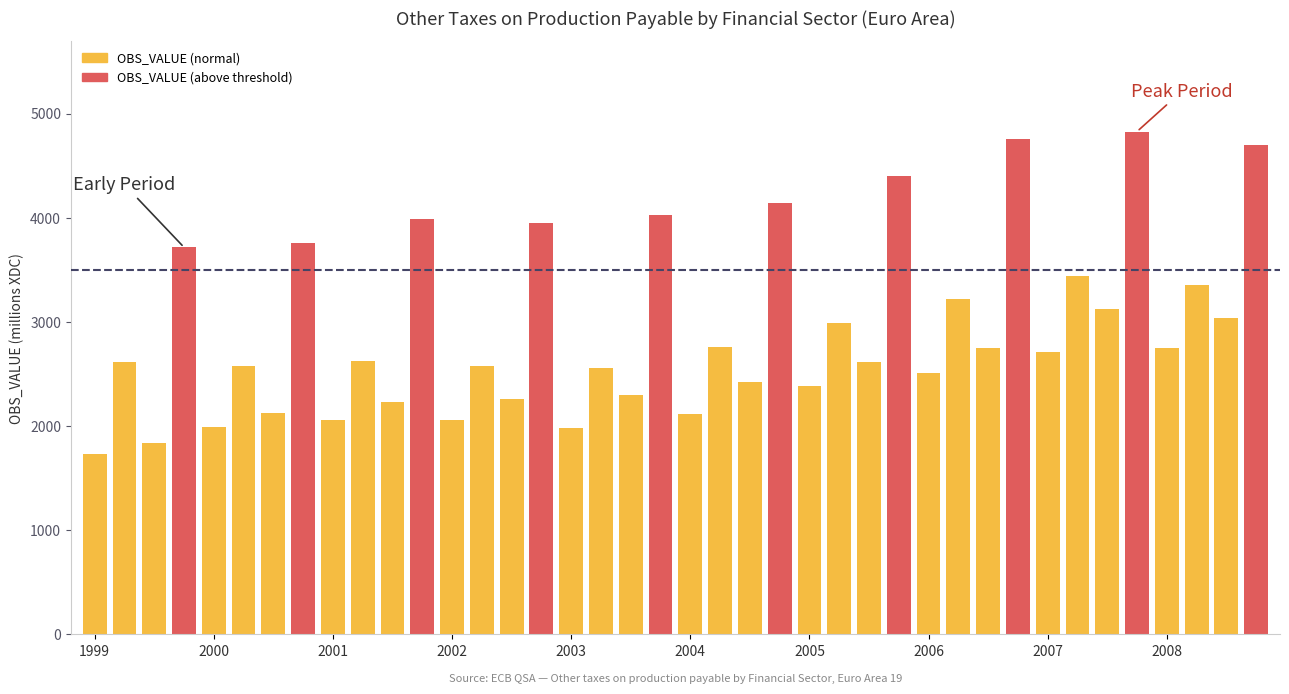

What is the maximum value shown in the chart?

4827.8